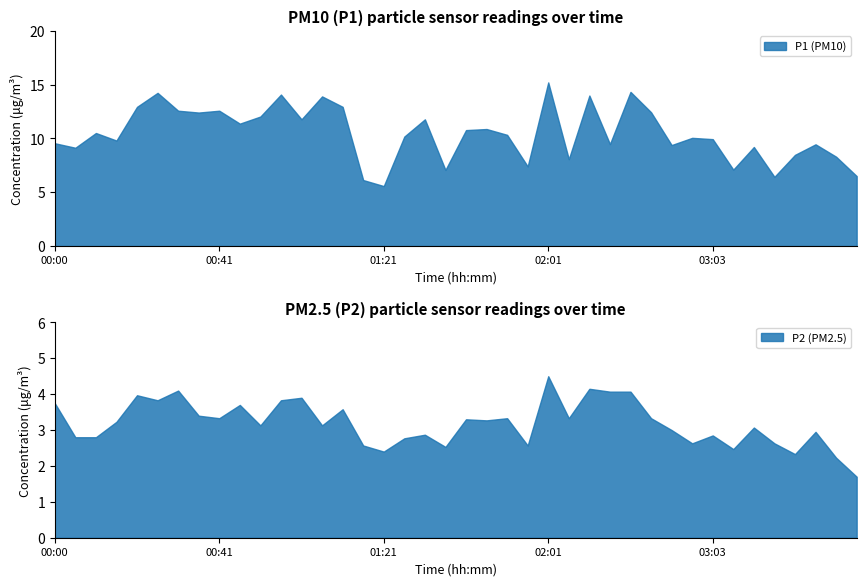

What is the difference between the P1 values at 02:11 and 01:21?

8.4